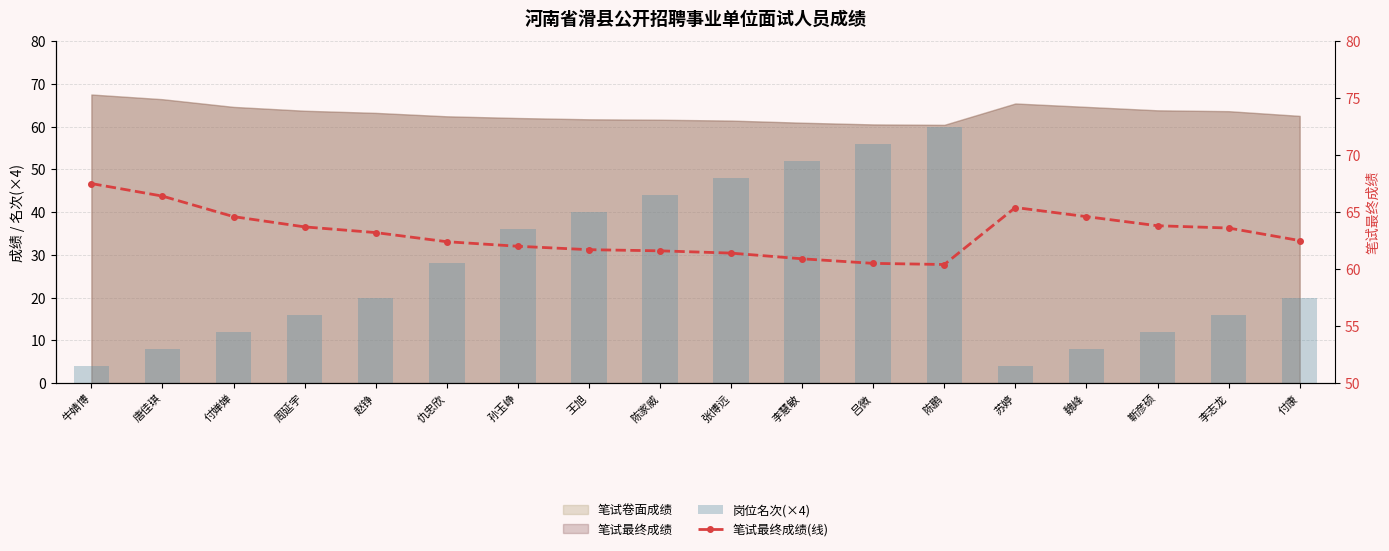

The 笔试最终成绩(线) series shows 23.4 at 李慧敏. True or false?

False